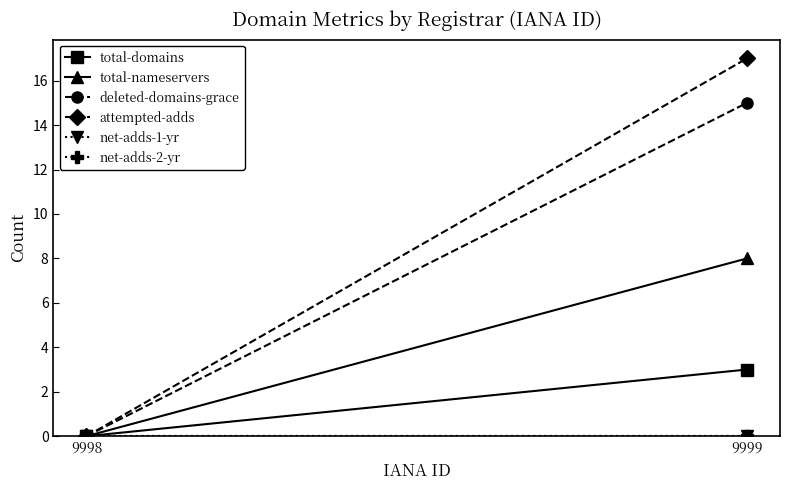

Which series has the largest total across all categories?

attempted-adds